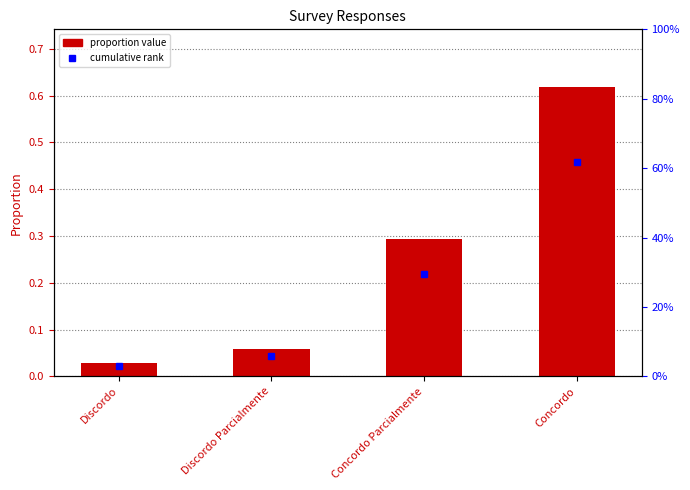

Between Concordo Parcialmente and Discordo Parcialmente, which is larger?

Concordo Parcialmente